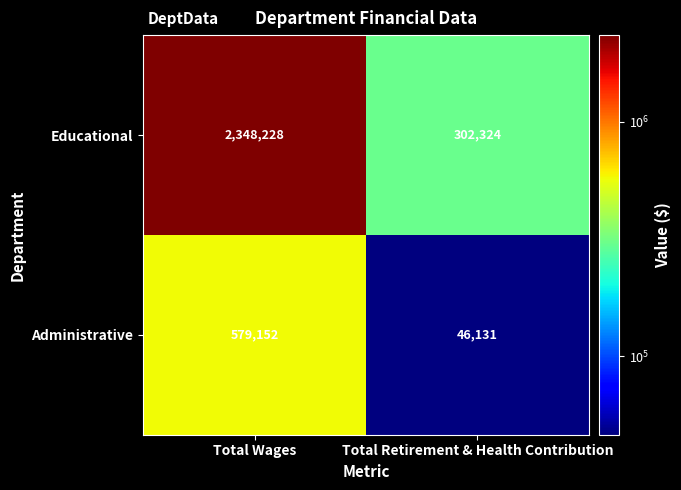

The Administrative series shows 75627 at Total Retirement & Health Contribution. True or false?

False